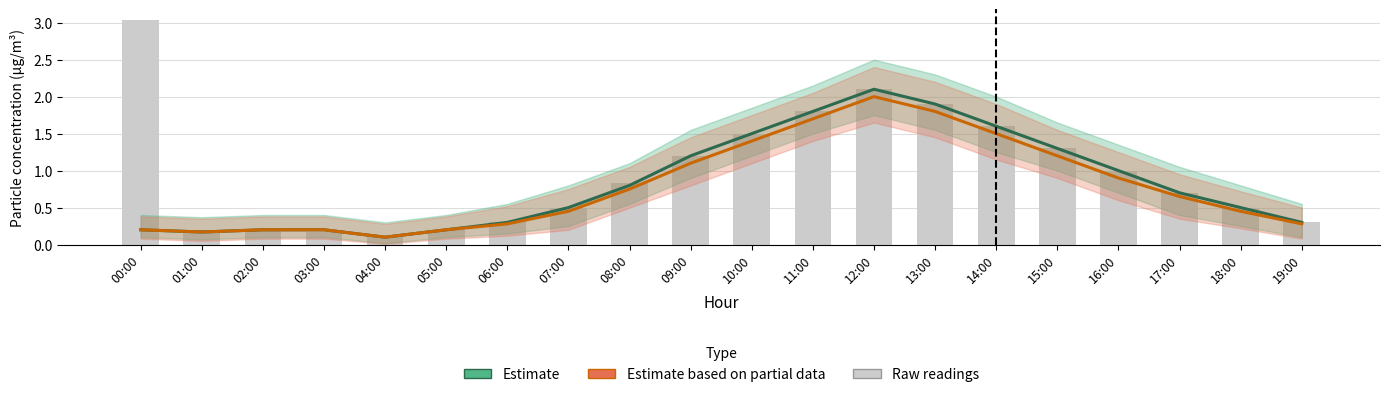

Reading left to right, list all the values displayed in this chart.

P1 (Estimate): 0.2	0.2	0.2	0.2	0.1	0.2	0.3	0.5	0.8	1.2	1.5	1.8	2.1	1.9	1.6	1.3	1.0	0.7	0.5	0.3
P2 (Estimate based on partial data): 0.2	0.2	0.2	0.2	0.1	0.2	0.3	0.5	0.8	1.1	1.4	1.7	2.0	1.8	1.5	1.2	0.9	0.7	0.5	0.3
Raw readings: 3.0	0.2	0.2	0.2	0.1	0.2	0.3	0.5	0.8	1.2	1.5	1.8	2.1	1.9	1.6	1.3	1.0	0.7	0.5	0.3